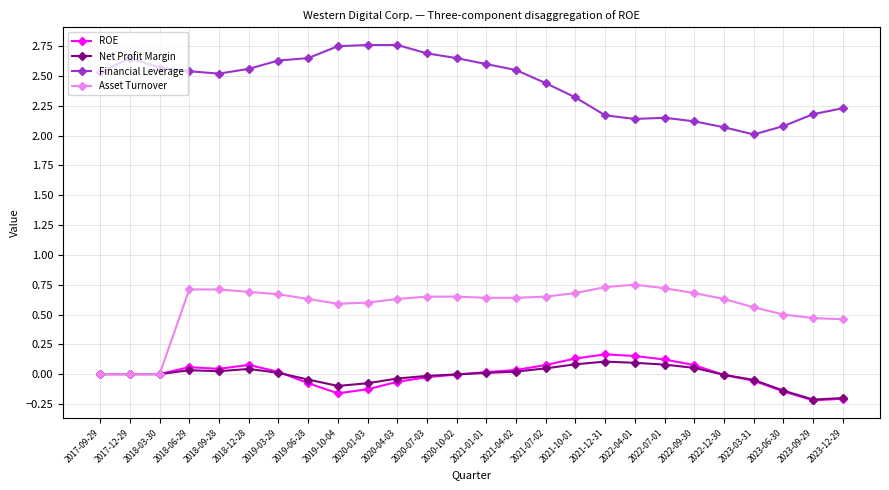

Does the chart have visible grid lines?

Yes